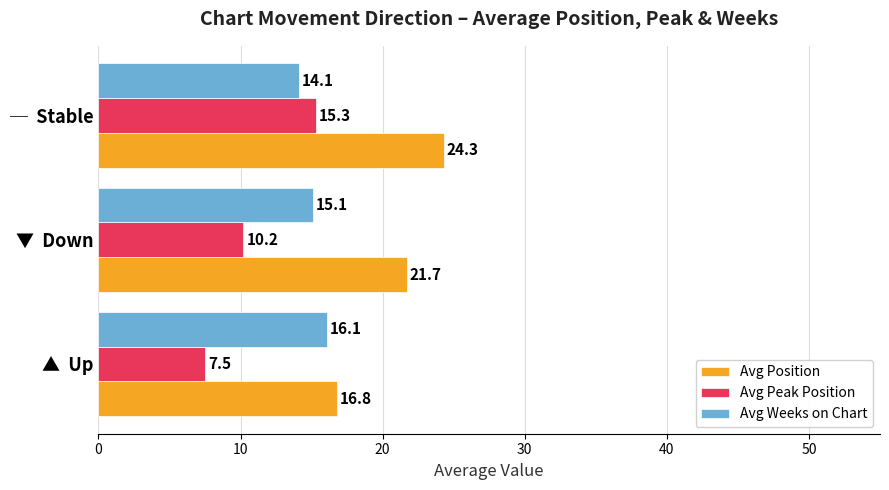

What is the sum of the Avg Peak Position values at ▼  Down and ─  Stable?

25.5